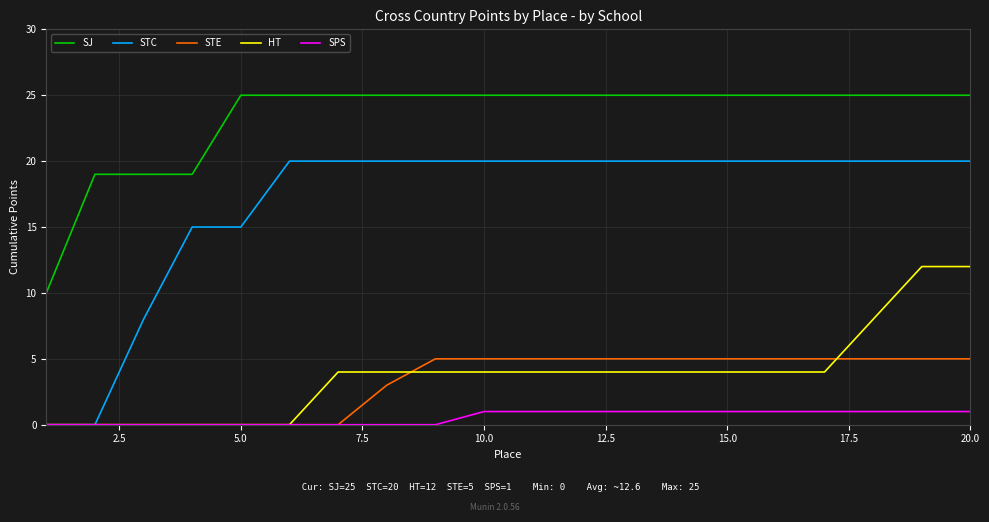

Which series has the largest total across all categories?

SJ